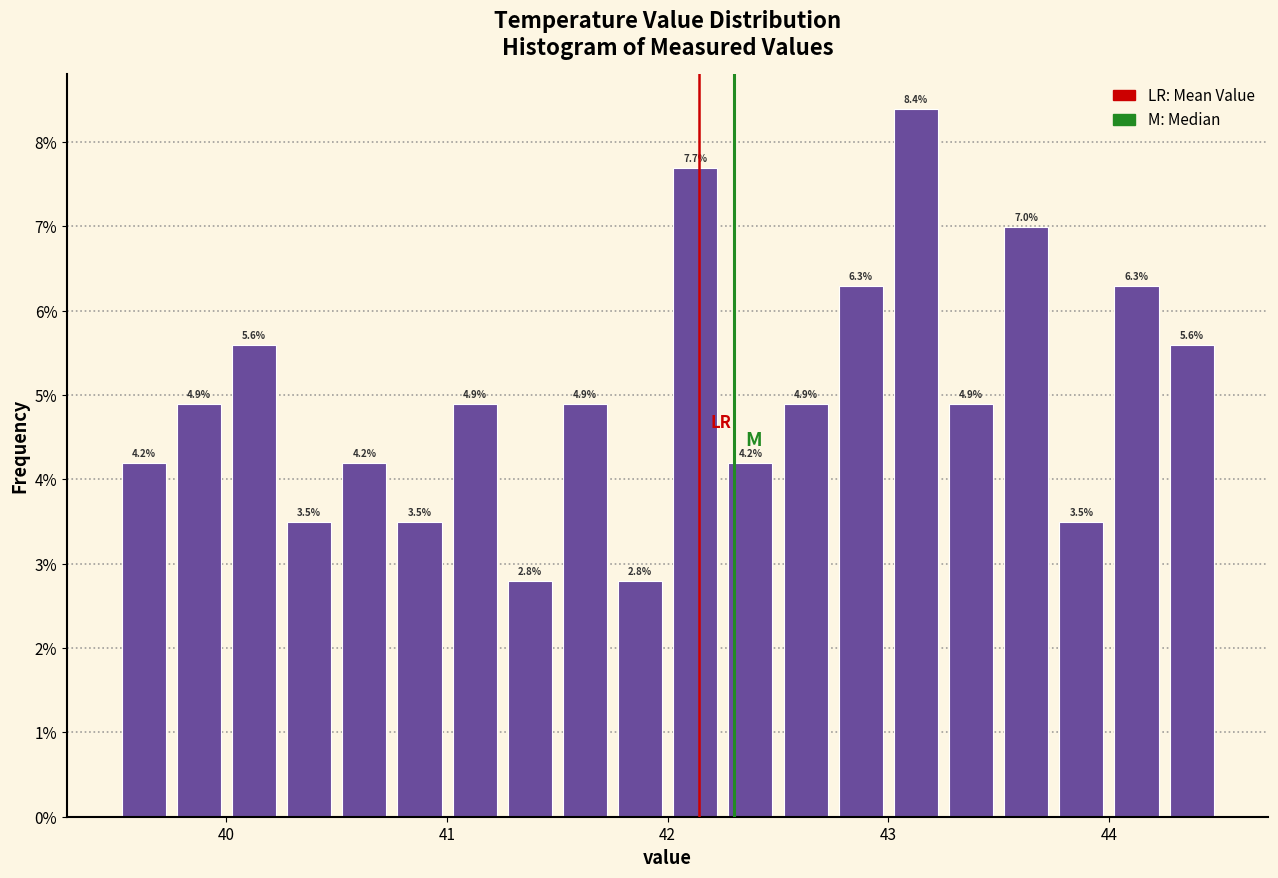

Read against the x-axis, roughly where is the centre of the tallest bar?

43.1